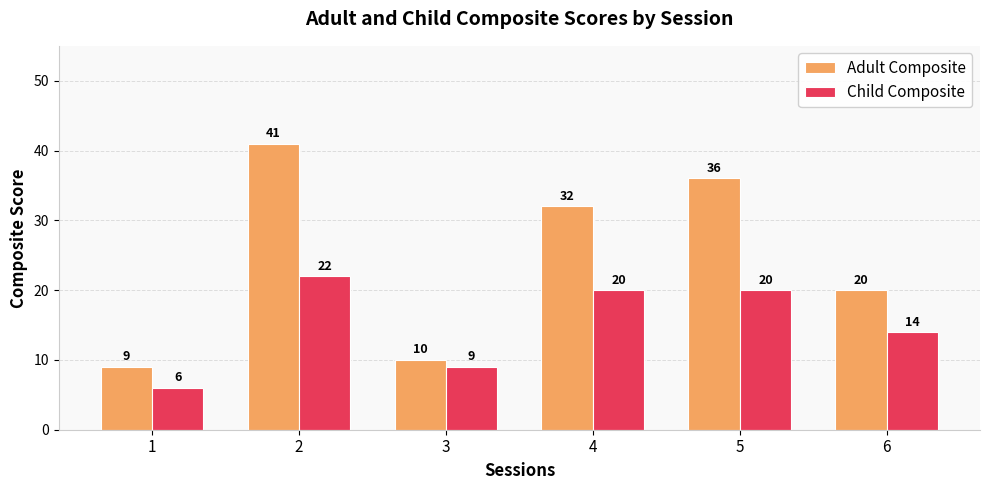

Rank the series by their maximum value, from lowest to highest.

Child Composite, Adult Composite